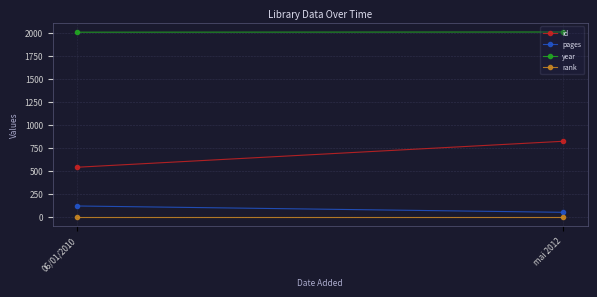

Count the id values in the range 539 to 822.

2